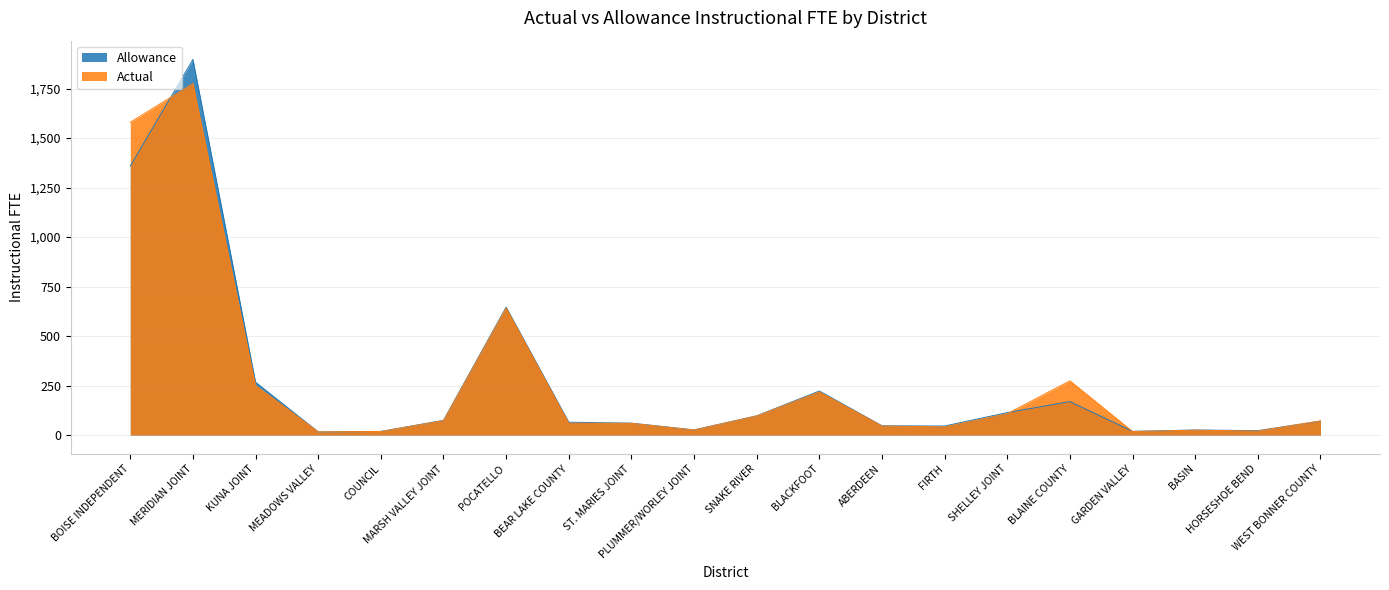

What are all the series names shown in the legend?

Allowance, Actual